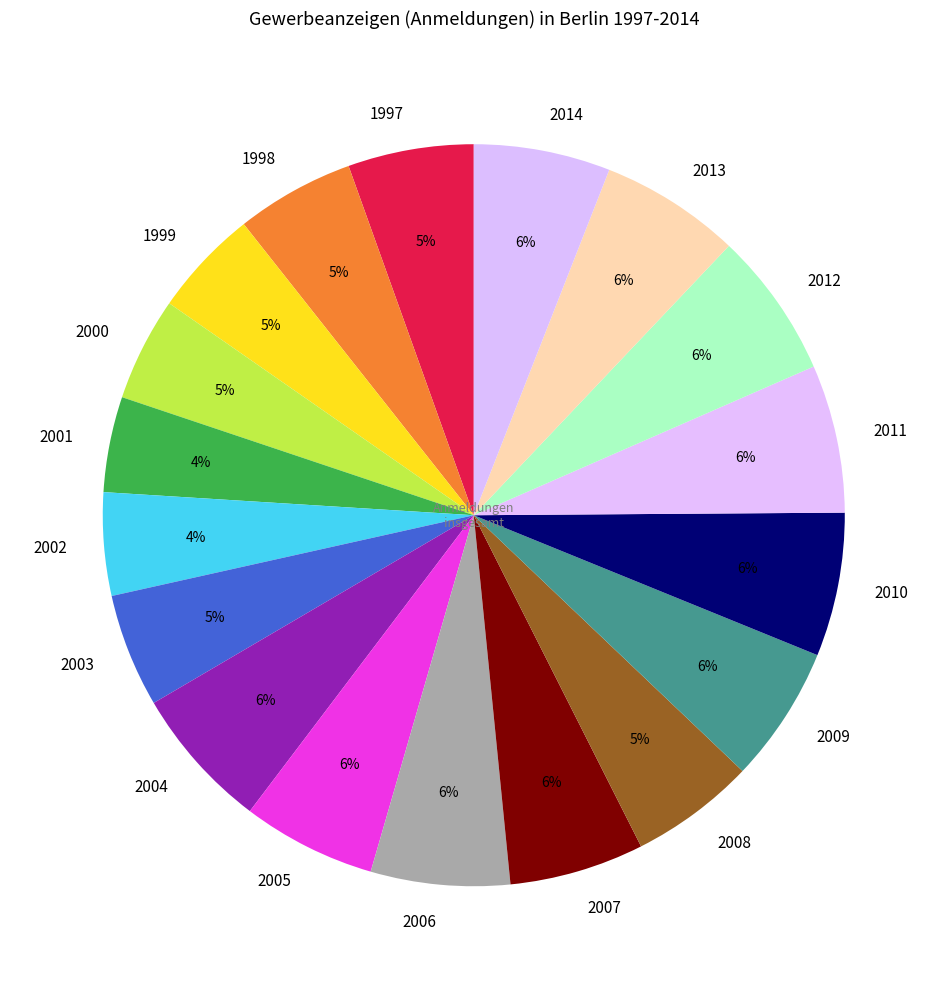

Is the sum of 2008 and 2003 greater than half?

No